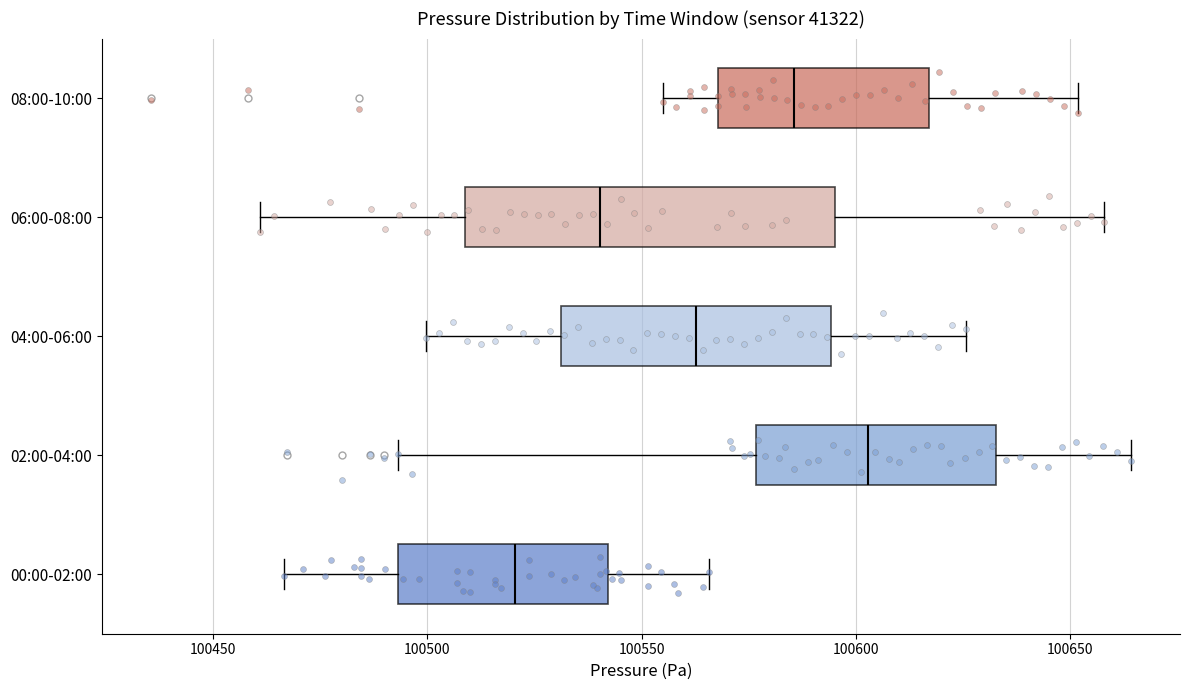

Which box's median line is the furthest to the left?

00:00-02:00